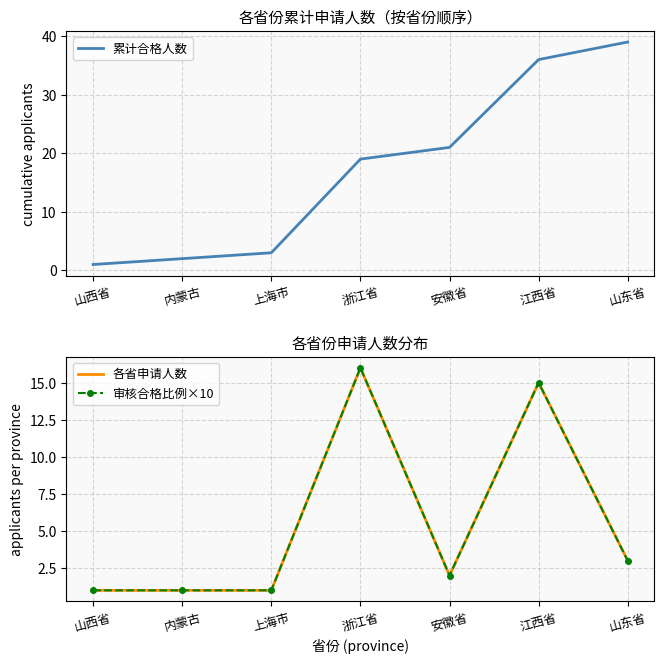

What is the sum of all 各省申请人数 values?

39